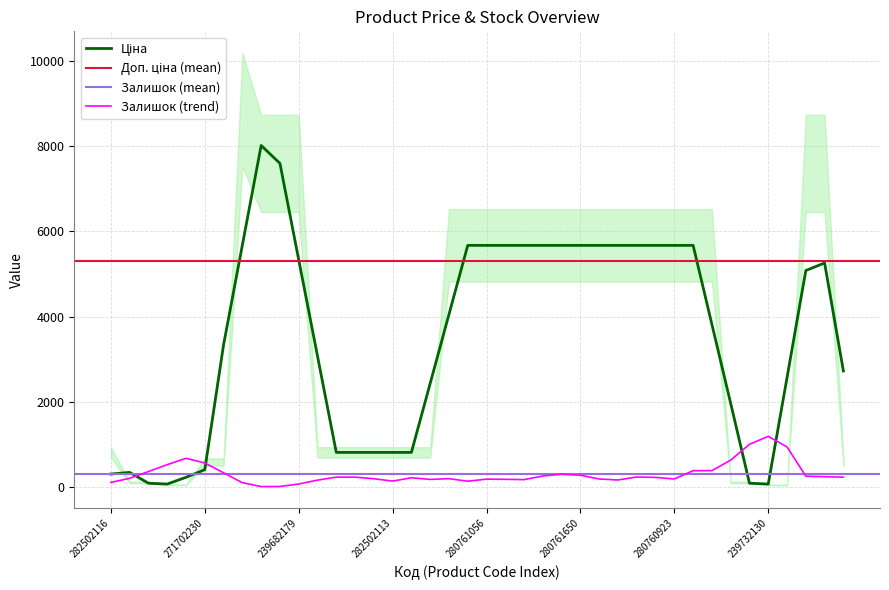

What is the maximum value for Залишок (trend)?

1194.7